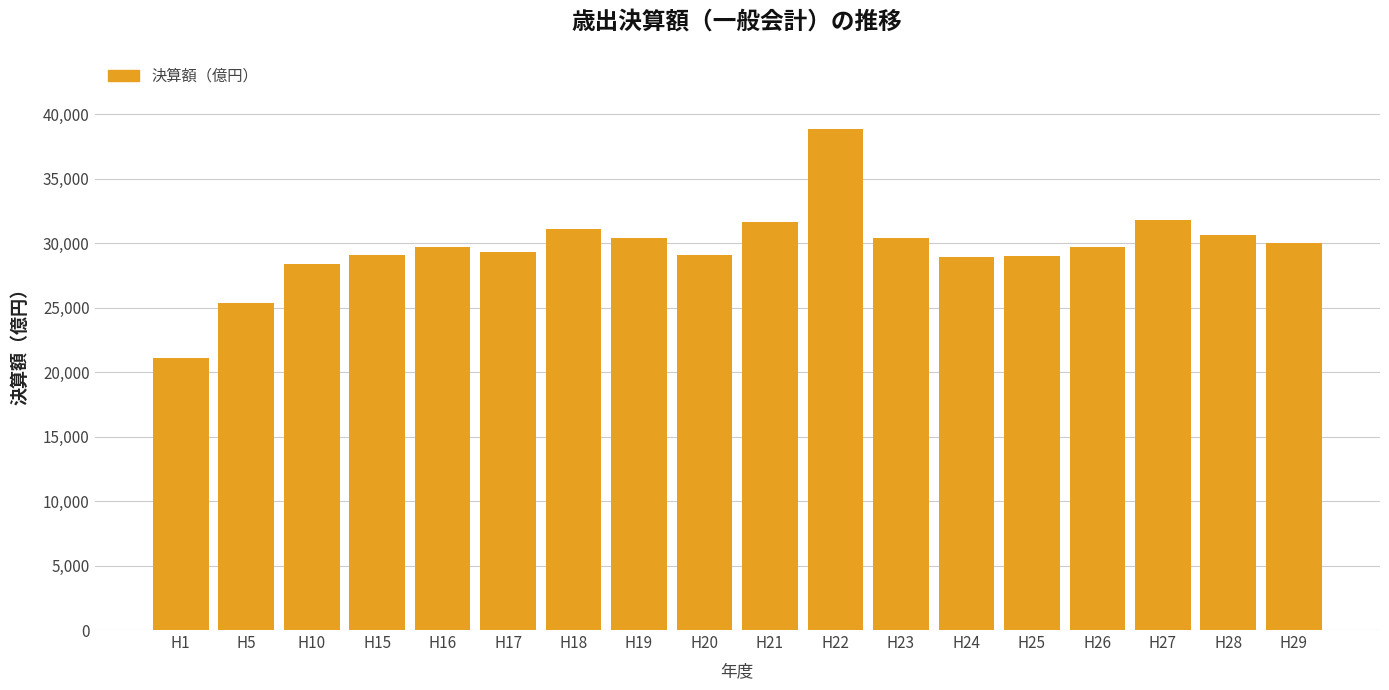

What is the value of the 2nd bar from the left?

25401.1